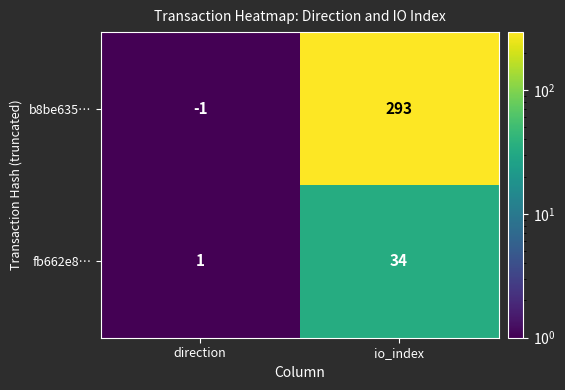

At which category does the chart reach its minimum across all series?

direction